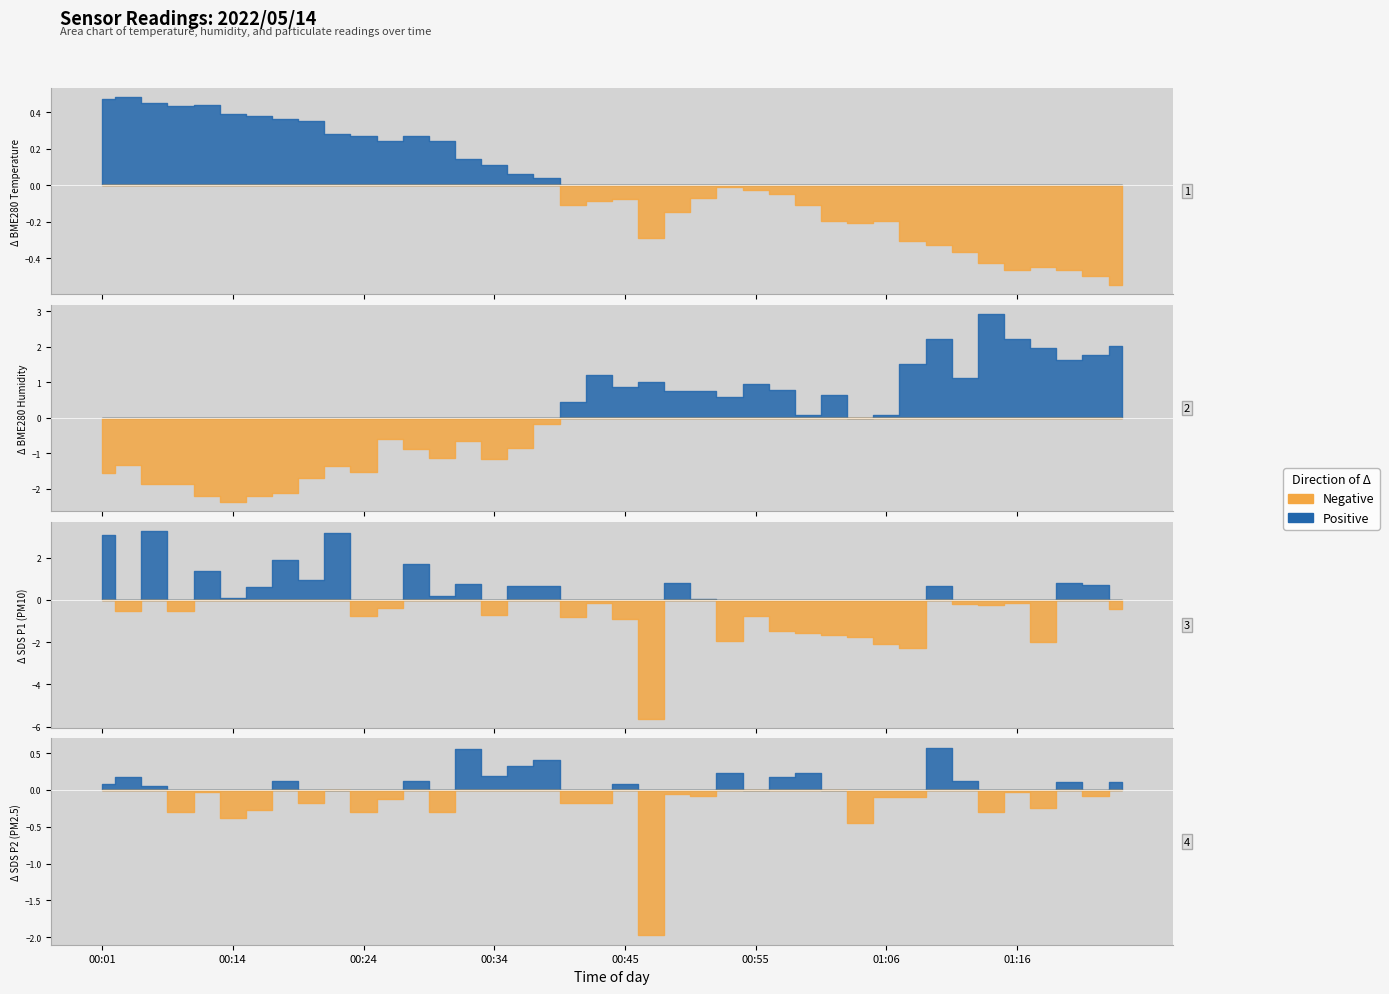

At which category is the sum across all series the highest?

01:10